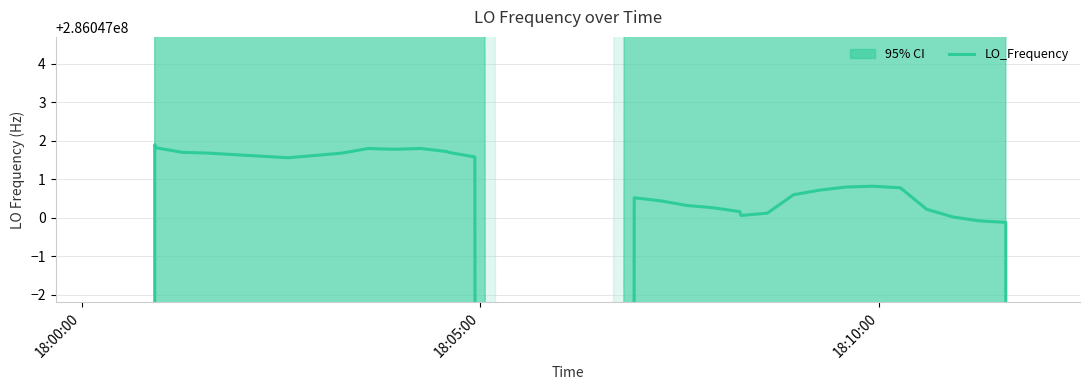

What is the difference between the maximum and minimum values?

114418802.0